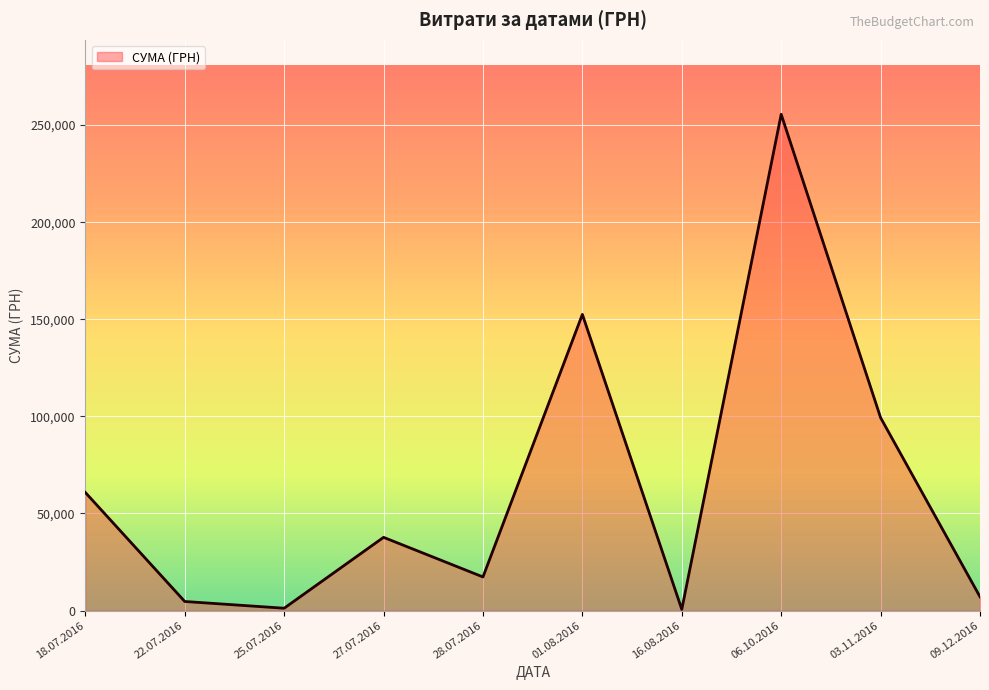

Which category has the highest value across all series?

06.10.2016